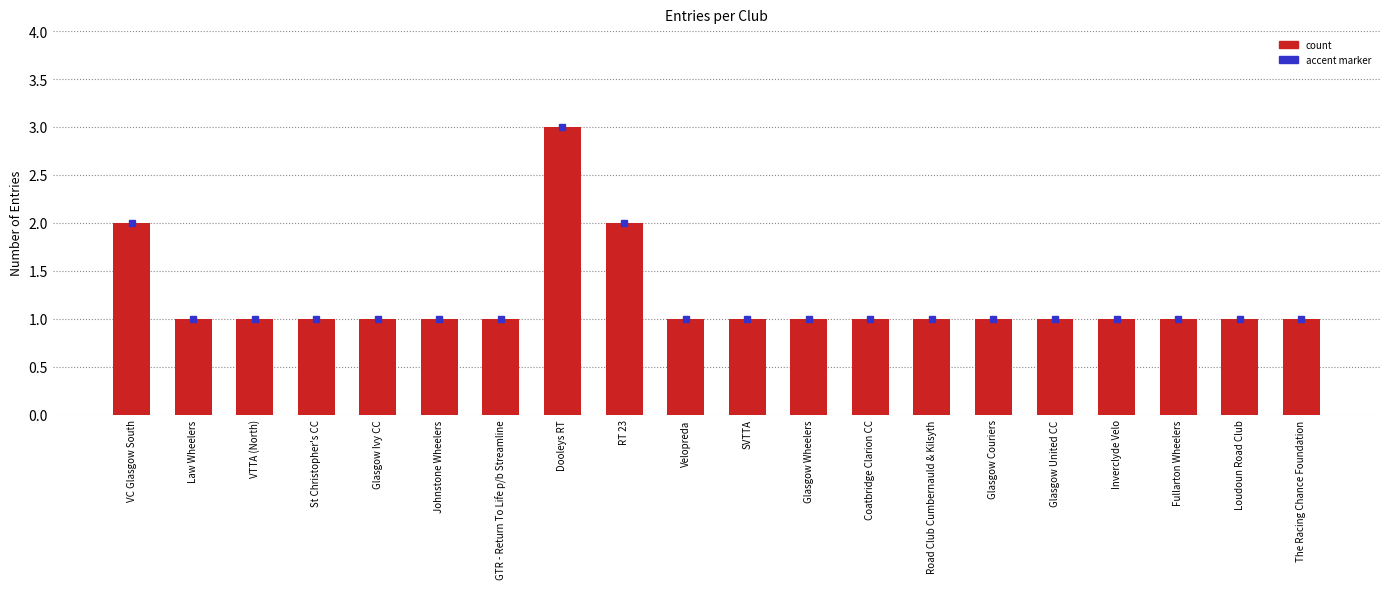

Which category has the highest value across all series?

Dooleys RT